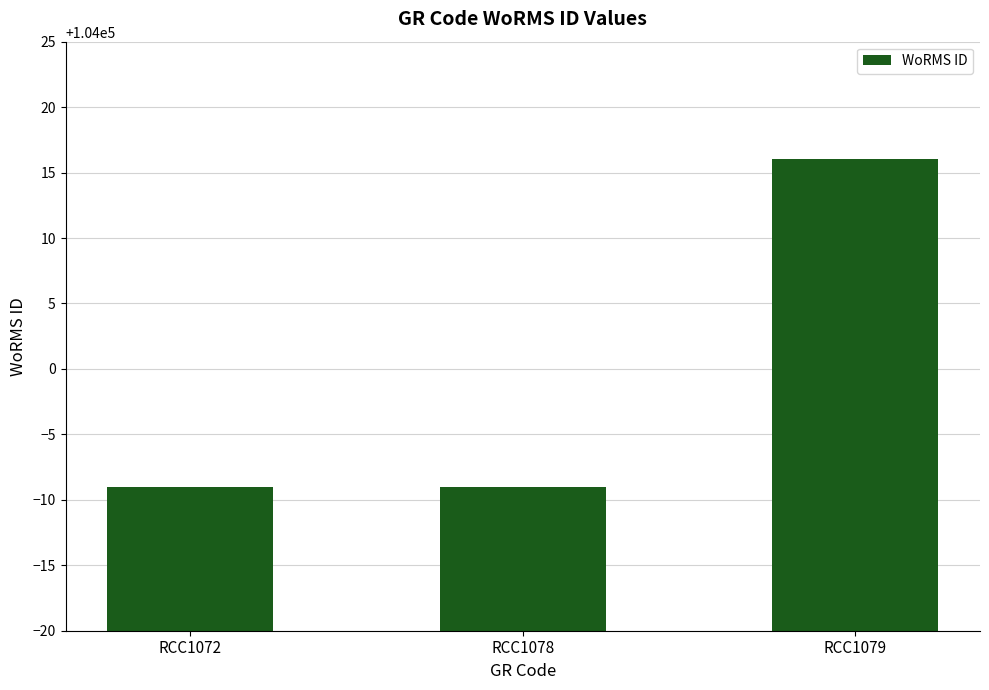

How many values are between 103991 and 104016?

3